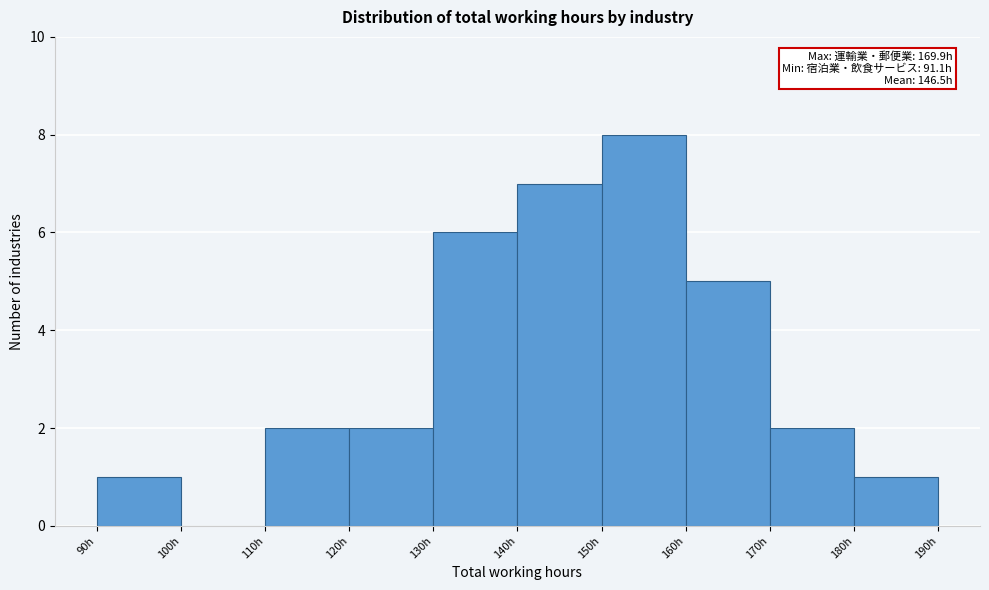

Which range on the x-axis has the tallest bar?

150 to 160